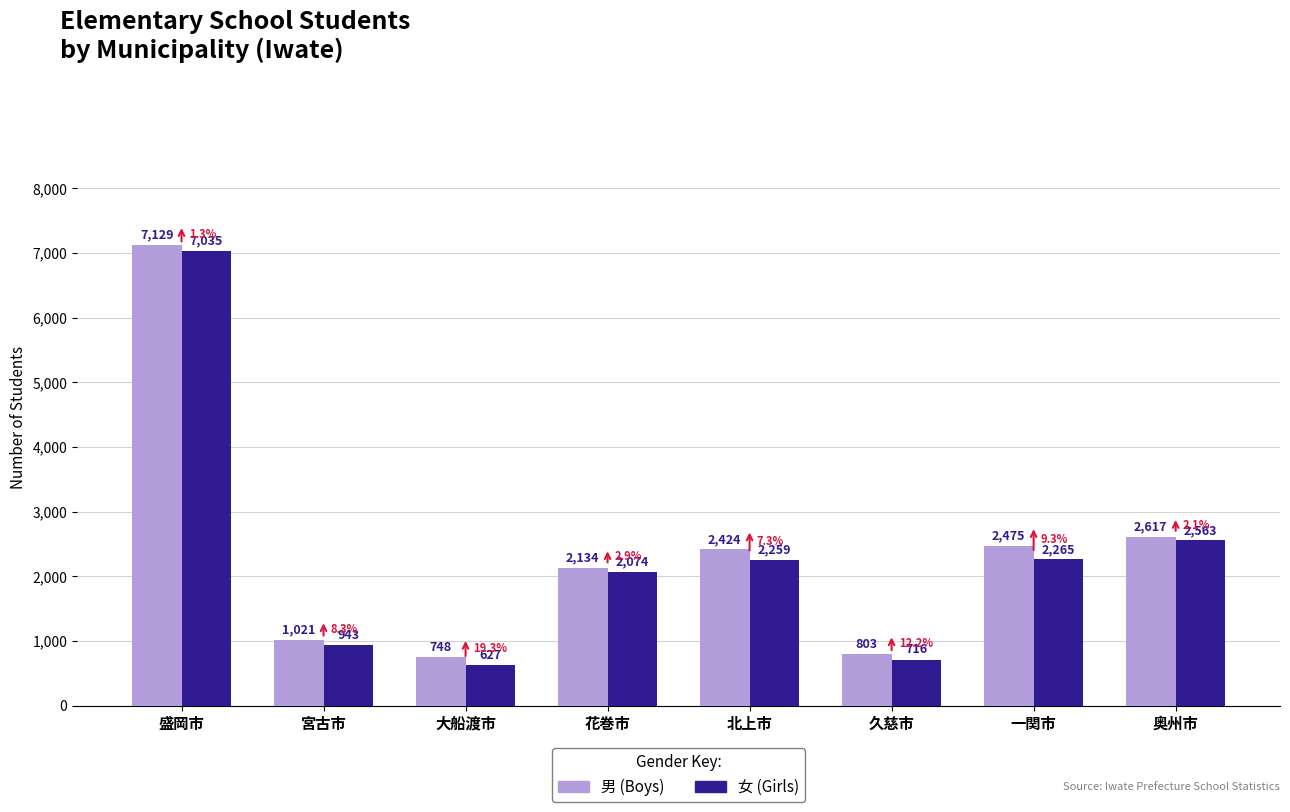

Which series has the largest total across all categories?

男 (Boys)